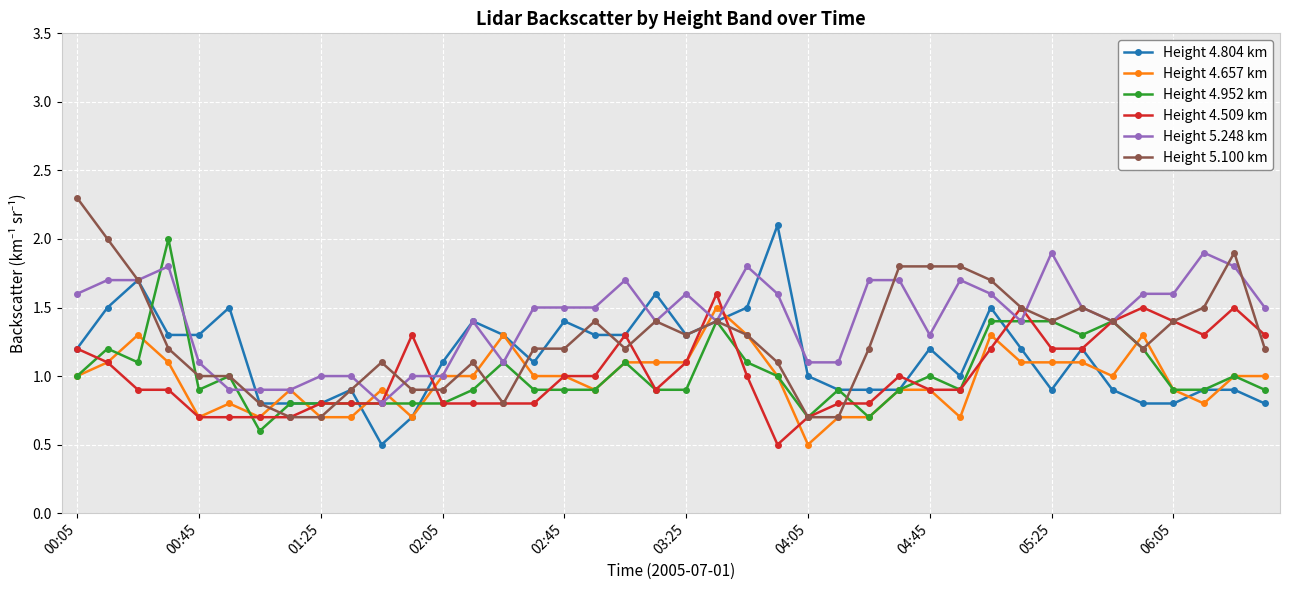

What is the maximum value for Height 4.952 km?

2.0